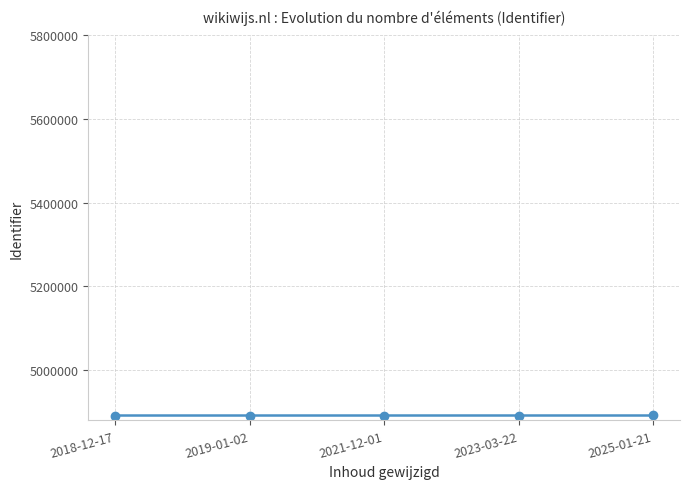

What value does the data have at 2025-01-21, to the nearest 10?

4891730